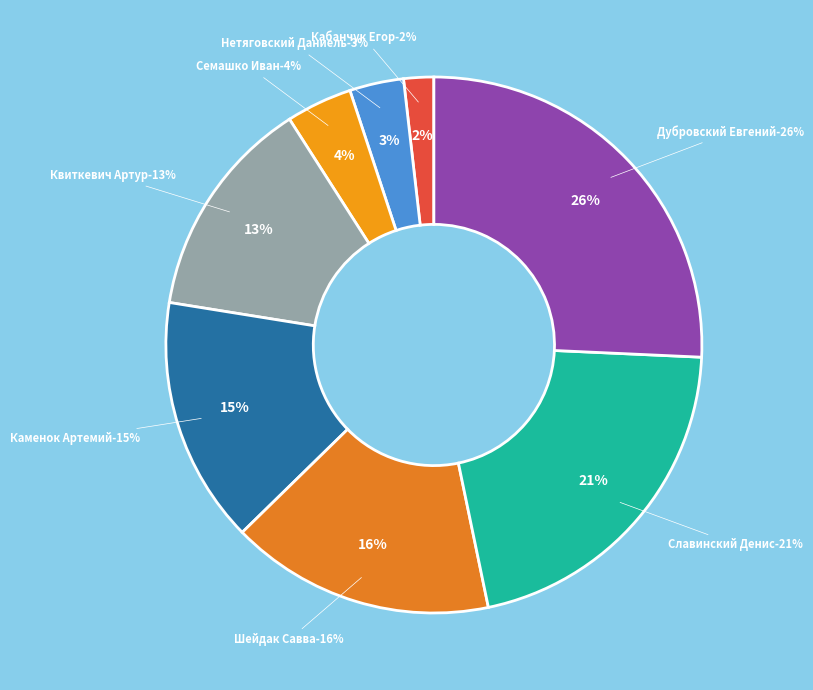

To the nearest percent, what portion does Семашко Иван (11) represent?

4%